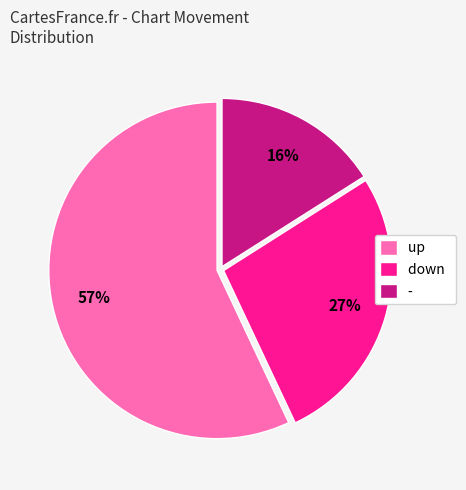

Which has a higher value, - or down?

down